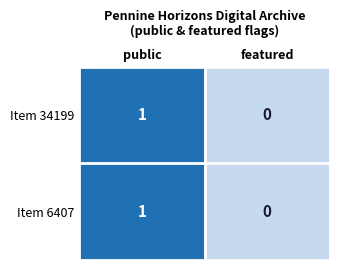

What is the total value across all series at public?

2